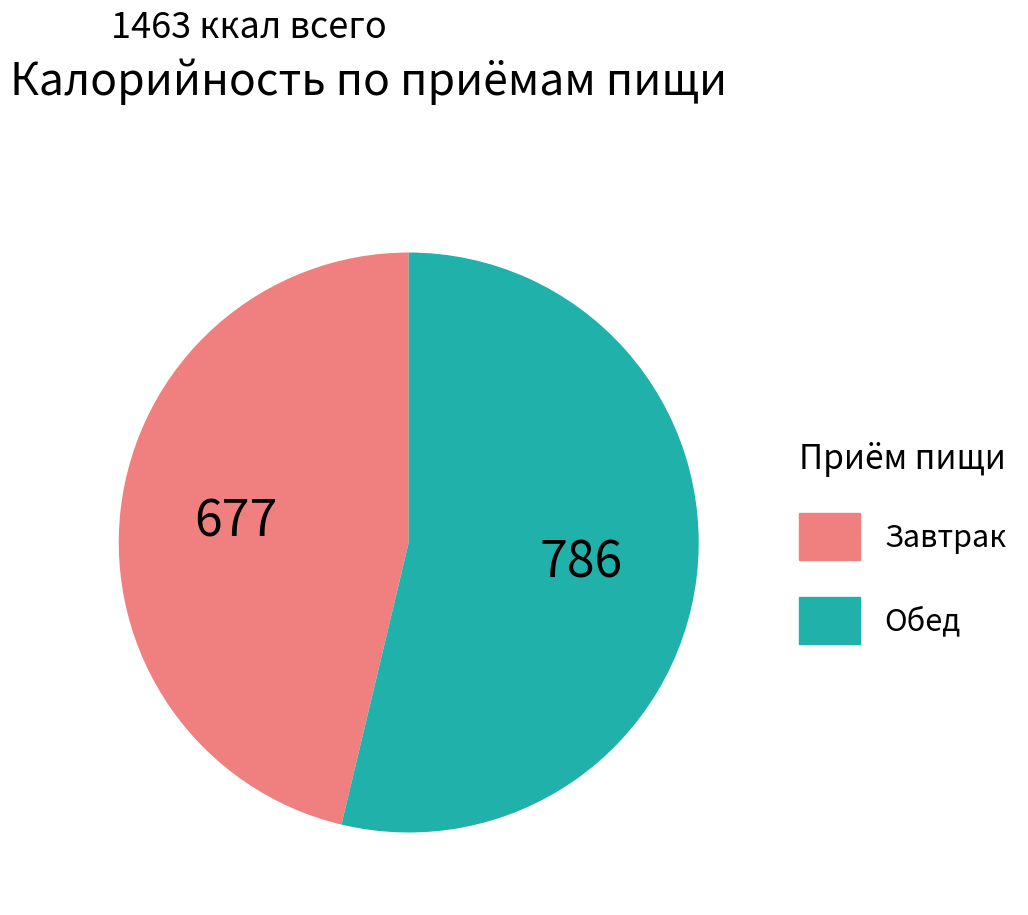

Does any single category account for the majority?

Yes